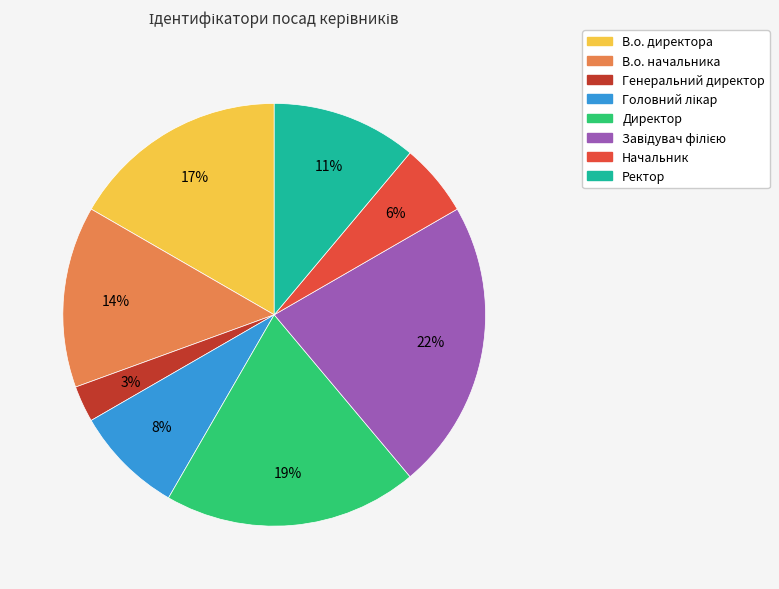

Is there any slice that represents more than half of the pie?

No